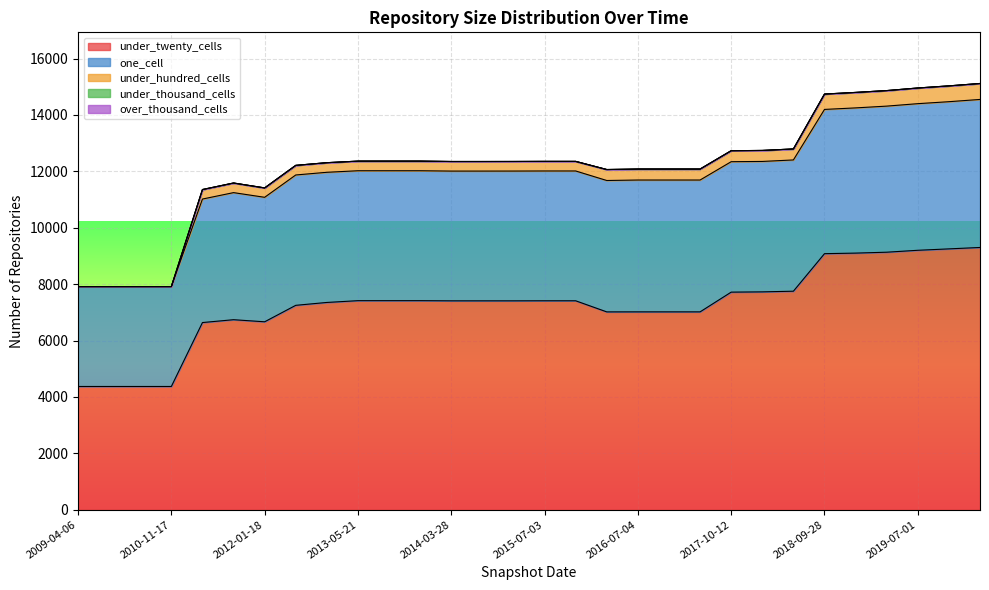

At which category does the chart reach its peak across all series?

2020-01-01